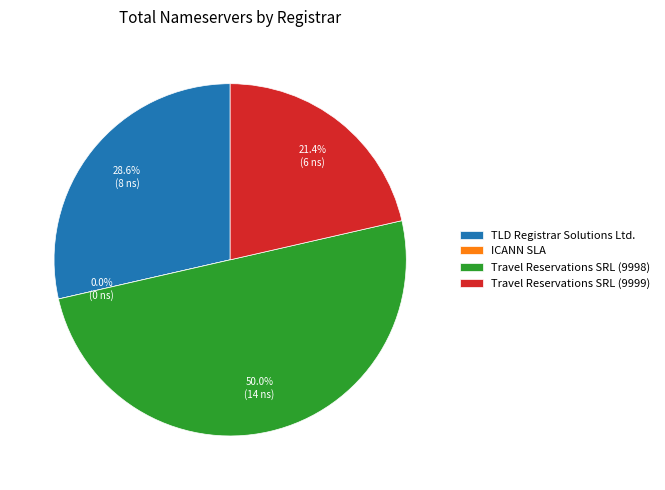

Which slice is the largest?

Travel Reservations SRL (9998)